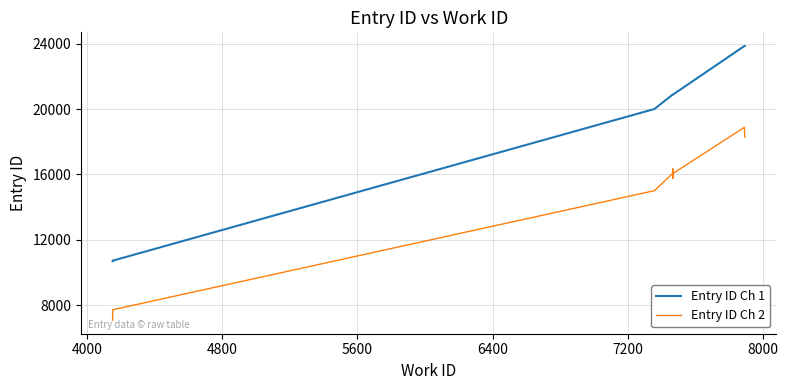

Is it true that Entry ID Ch 1 equals 14795.3 at 4800?

False